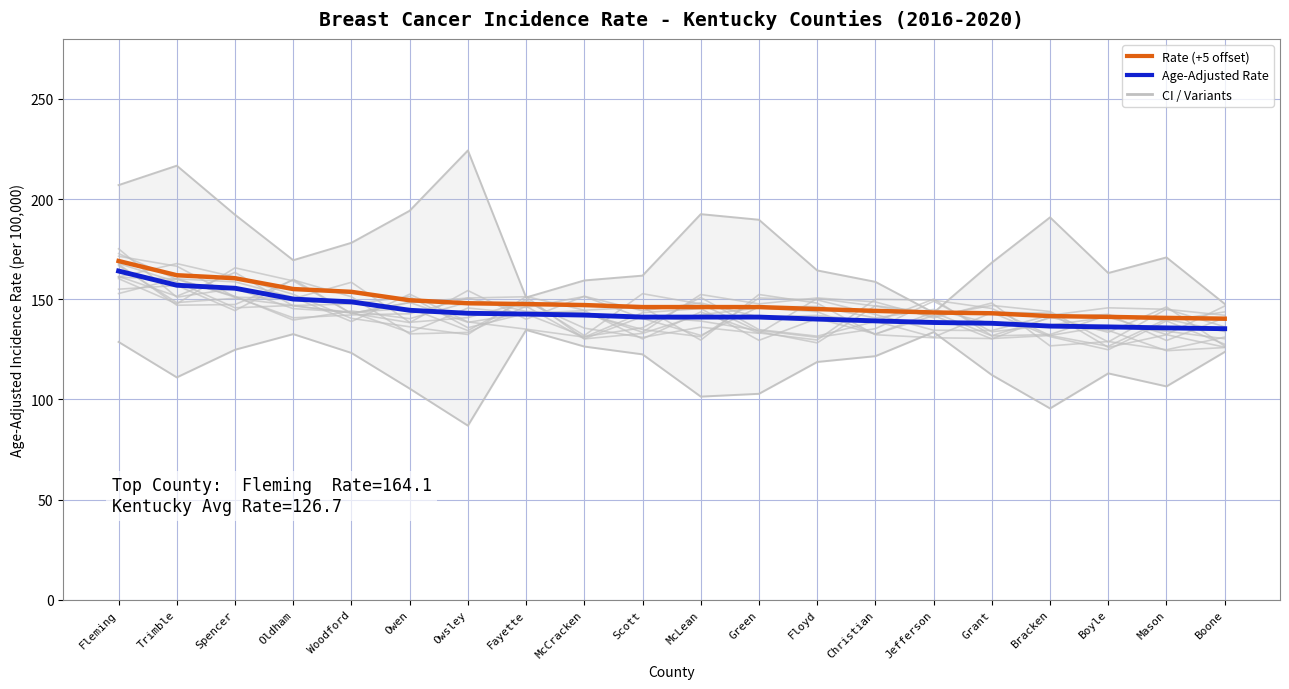

True or false: Age-Adjusted Rate (+5 offset) and Age-Adjusted Rate intersect in this chart.

False